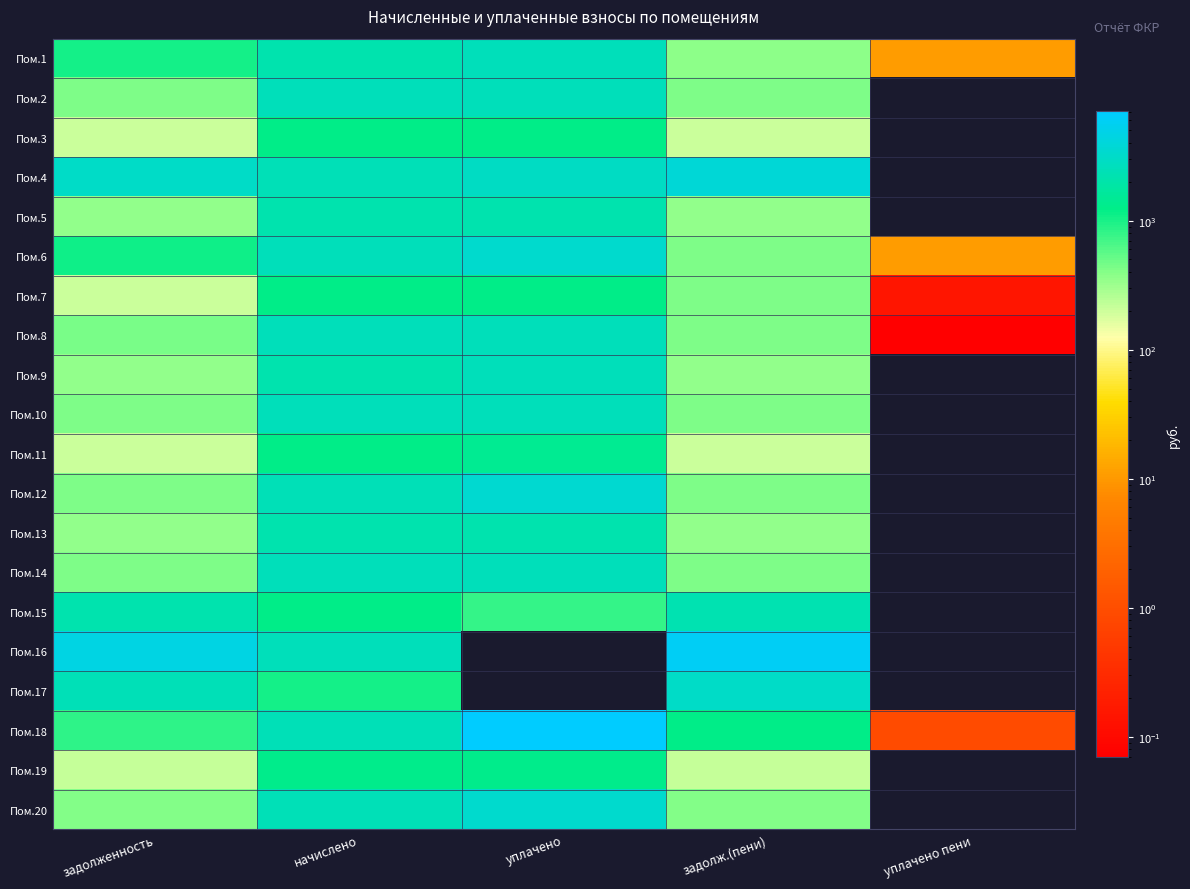

Which series has the largest range (max minus min)?

Пом.18